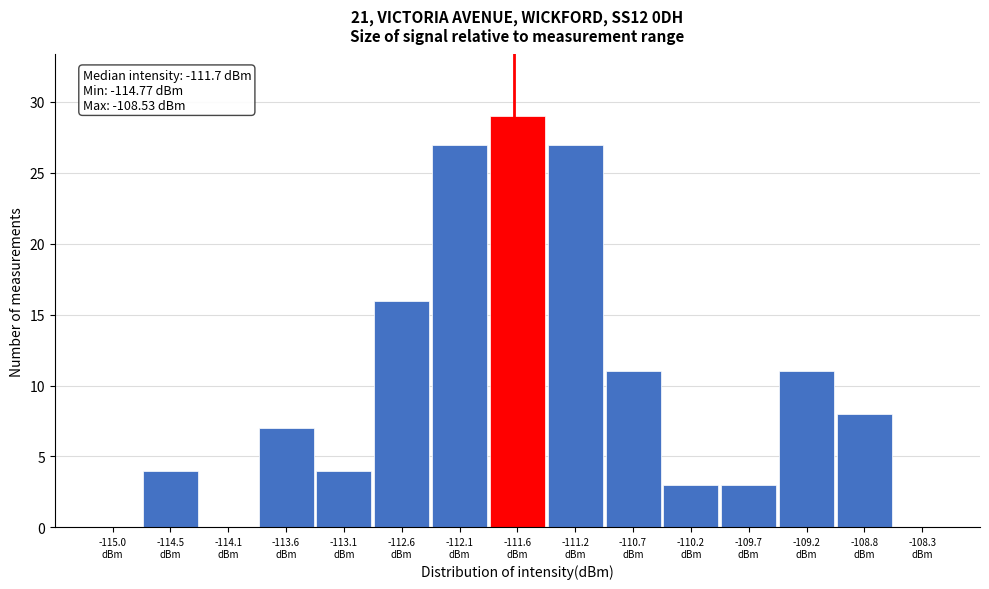

Over which range of the x-axis is the bar tallest?

-111.90 to -111.40